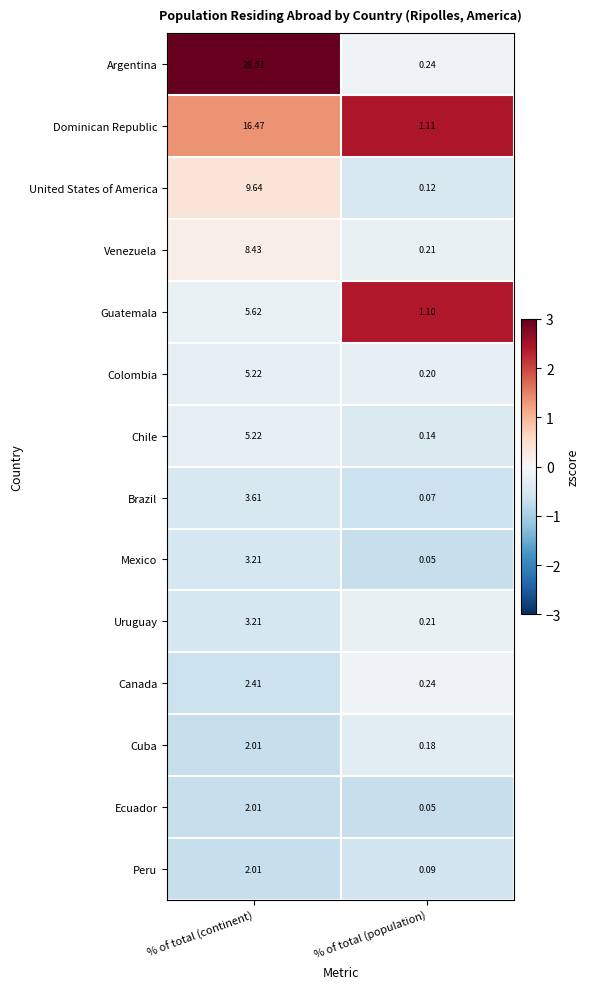

At which label does Uruguay first exceed 3?

% of total (continent)